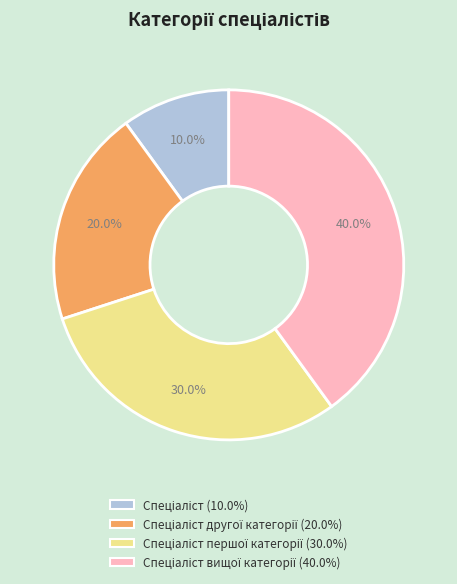

Is there a majority slice in this chart?

No